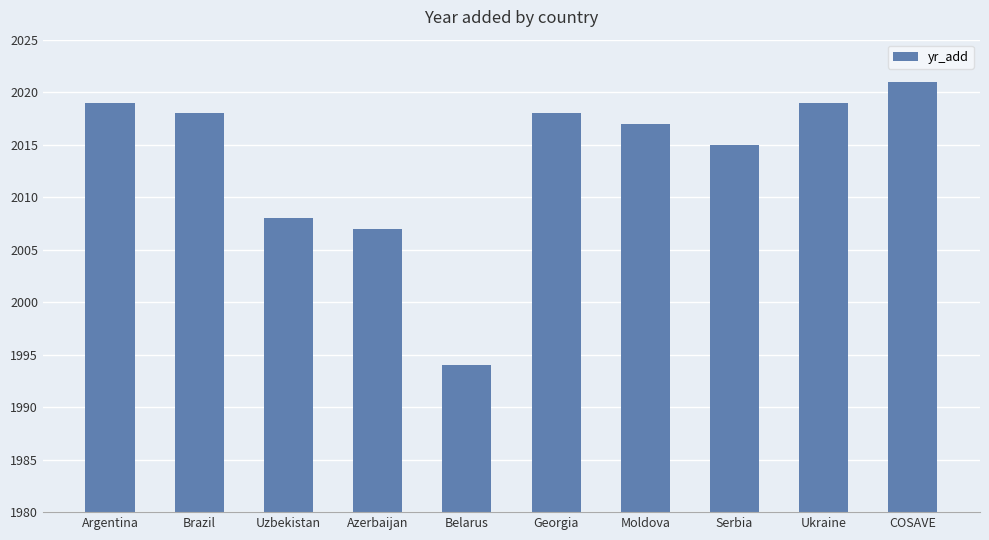

Reading left to right, extract all data points from this chart.

Argentina=2019	Brazil=2018	Uzbekistan=2008	Azerbaijan=2007	Belarus=1994	Georgia=2018	Moldova=2017	Serbia=2015	Ukraine=2019	COSAVE=2021